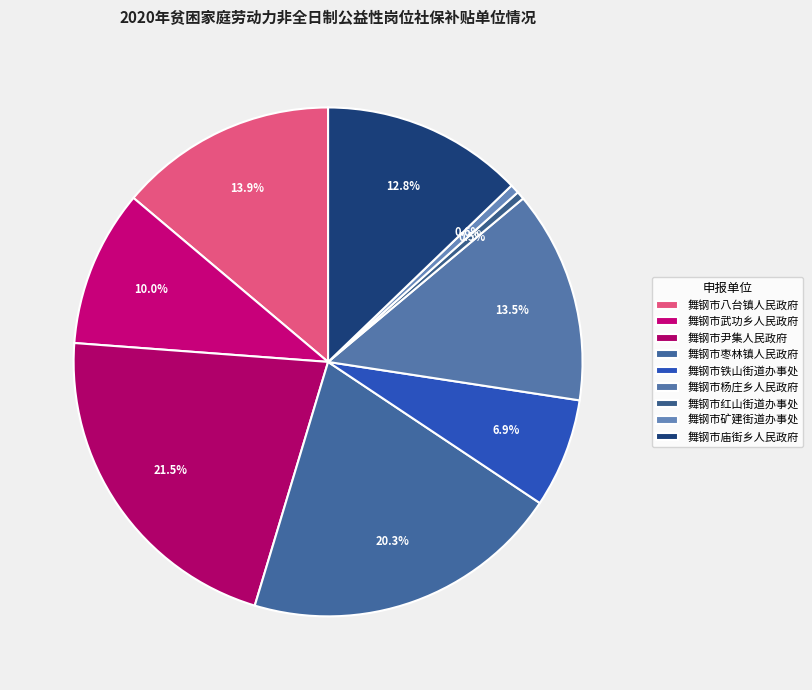

Is there a majority slice in this chart?

No